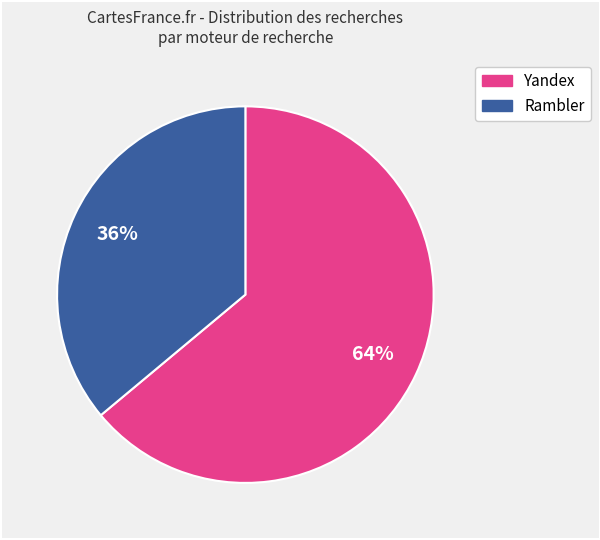

Do Rambler and Yandex together represent more than half of the pie?

Yes